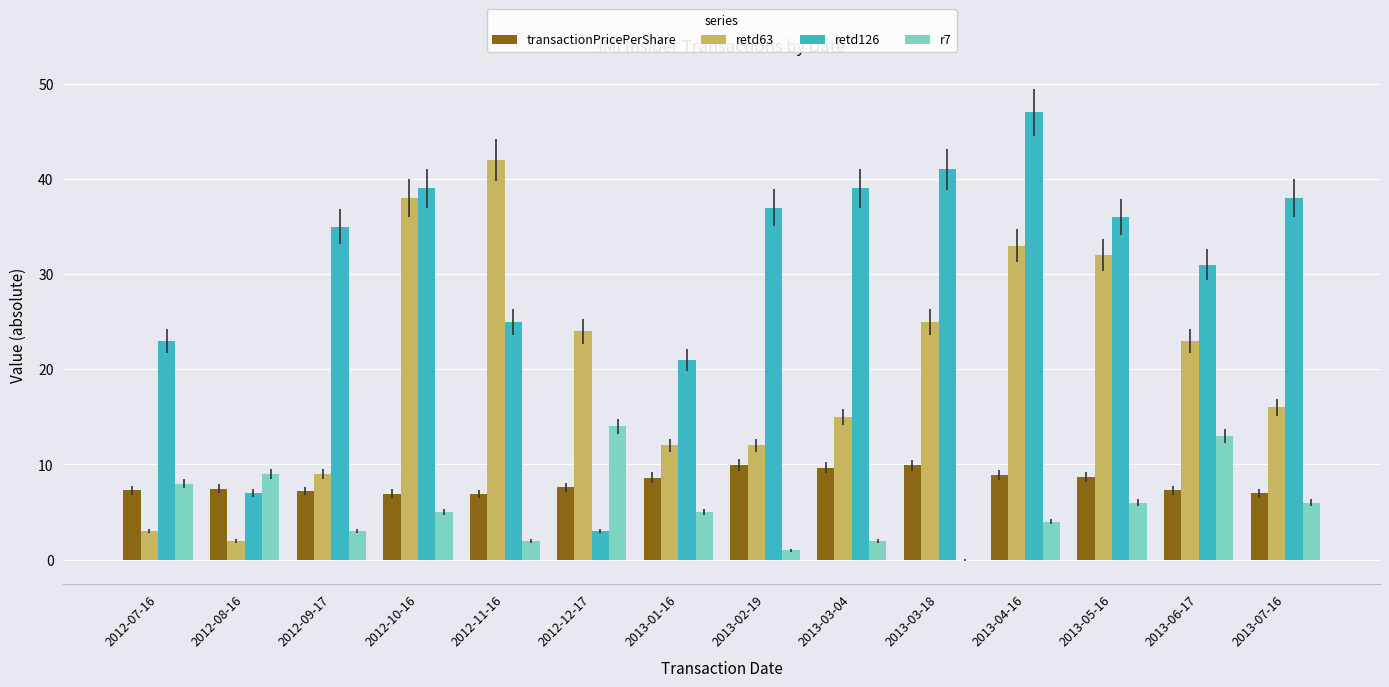

What is the total value across all series at 2012-11-16?

75.9